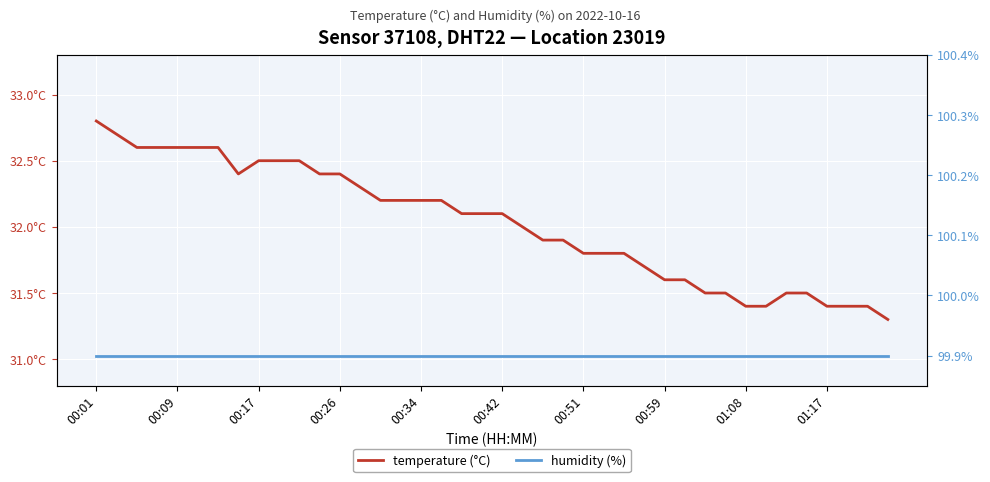

At how many categories does at least one series exceed 74?

40